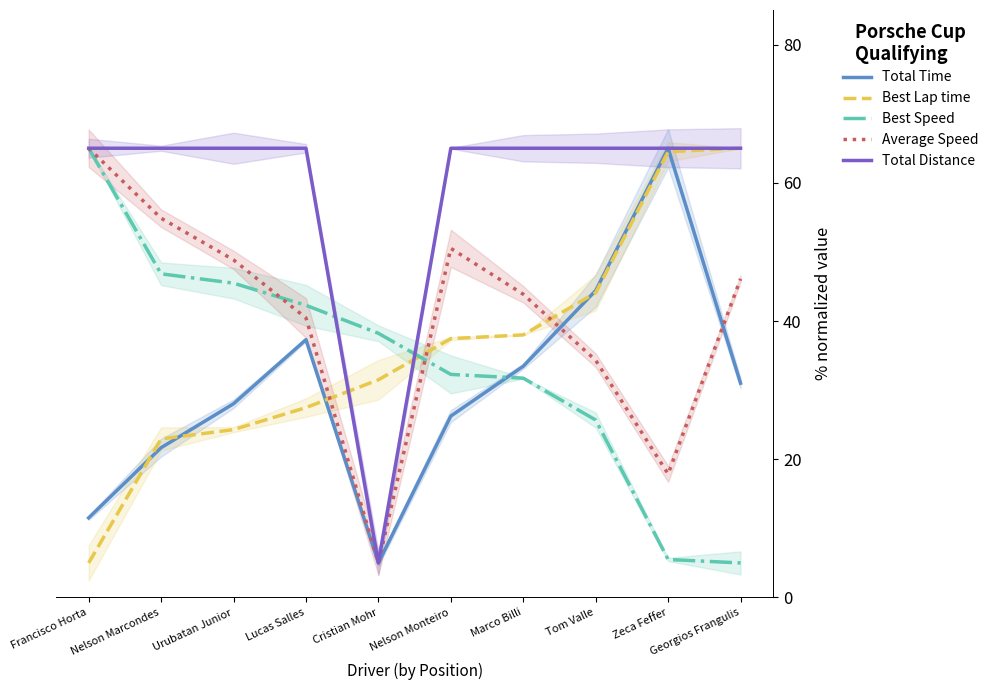

Reading right to left, extract all data points from this chart.

Total Time: 31.0	65.0	44.4	33.5	26.2	5.0	37.3	28.0	21.7	11.5
Best Lap time: 65.0	64.5	44.1	38.0	37.5	31.5	27.5	24.3	22.9	5.0
Best Speed: 5.0	5.5	25.7	31.7	32.3	38.2	42.3	45.5	46.8	65.0
Average Speed: 46.1	17.9	34.3	43.9	50.5	5.0	40.4	48.8	54.9	65.0
Total Distance: 65.0	65.0	65.0	65.0	65.0	5.0	65.0	65.0	65.0	65.0